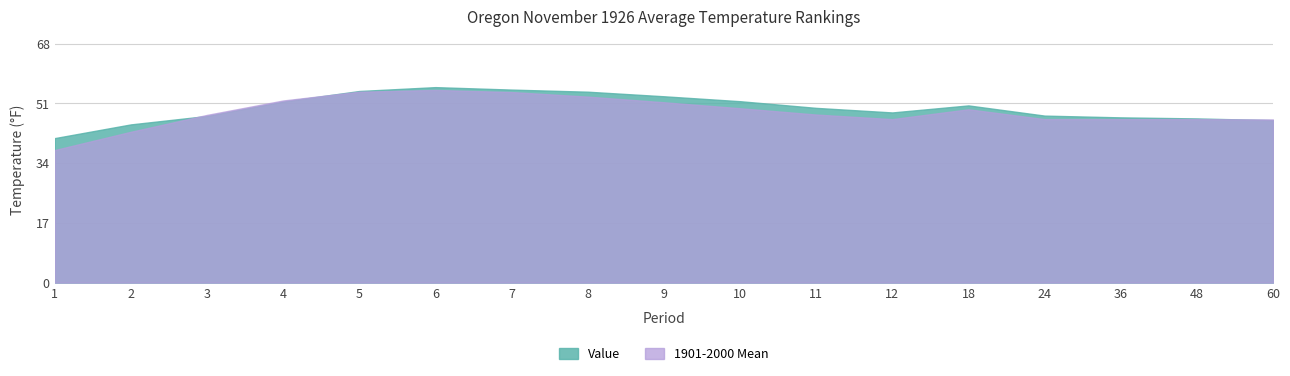

How many interior local valleys does the Value series have?

1